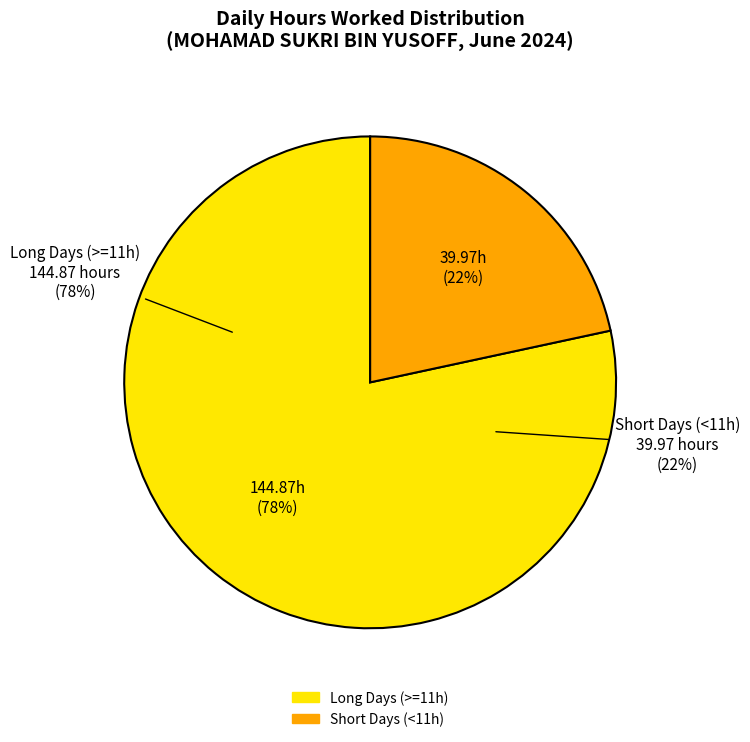

Does any single category account for the majority?

No